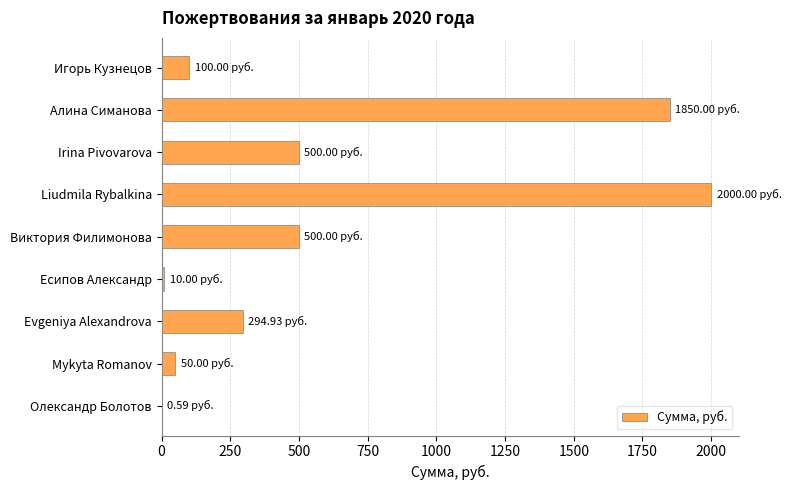

Which has a higher value, Есипов Александр or Liudmila Rybalkina?

Liudmila Rybalkina